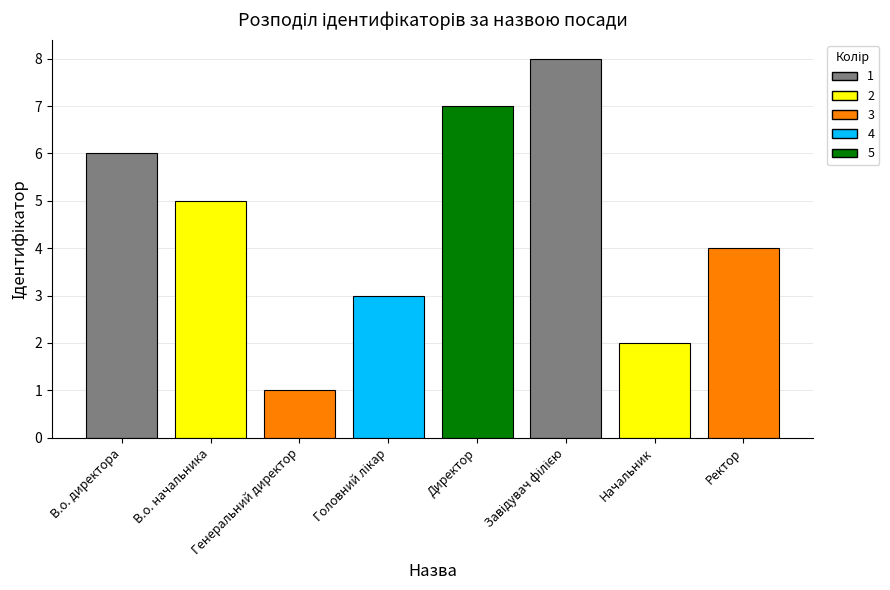

Approximately how many times larger is the value at Ректор compared to Генеральний директор?

4.0